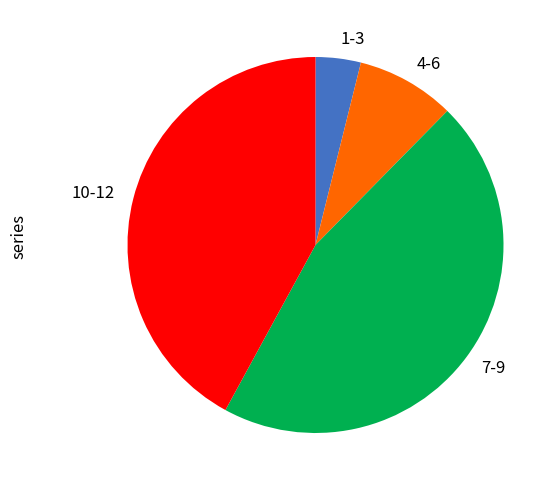

Is it true that 7-9 is 35% of the pie?

False